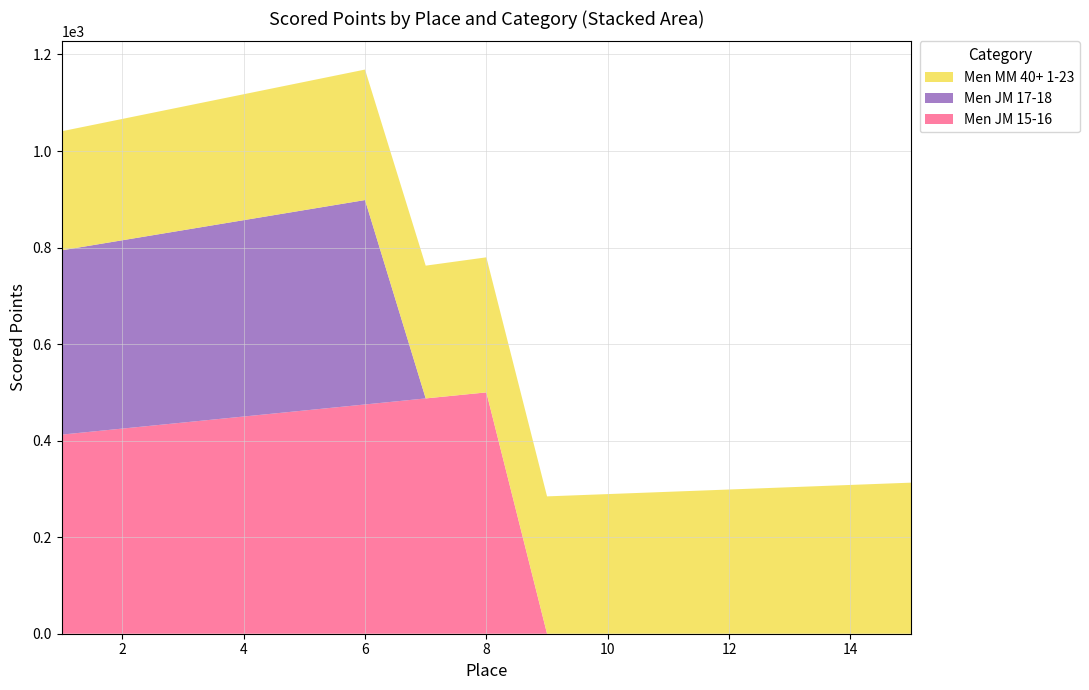

Reading left to right, what are all the values shown in this chart?

Men JM 15-16: 1=412.5	2=425.0	3=437.5	4=450.0	5=462.5	6=475.0	7=487.5	8=500.0	9=0.0	10=0.0	11=0.0	12=0.0	13=0.0	14=0.0	15=0.0
Men JM 17-18: 1=381.8	2=390.1	3=398.5	4=406.8	5=415.1	6=423.5	7=0.0	8=0.0	9=0.0	10=0.0	11=0.0	12=0.0	13=0.0	14=0.0	15=0.0
Men MM 40+ 1-23: 1=246.6	2=251.4	3=256.1	4=260.9	5=265.6	6=270.3	7=275.1	8=279.8	9=284.5	10=289.3	11=294.0	12=298.8	13=303.5	14=308.2	15=313.0